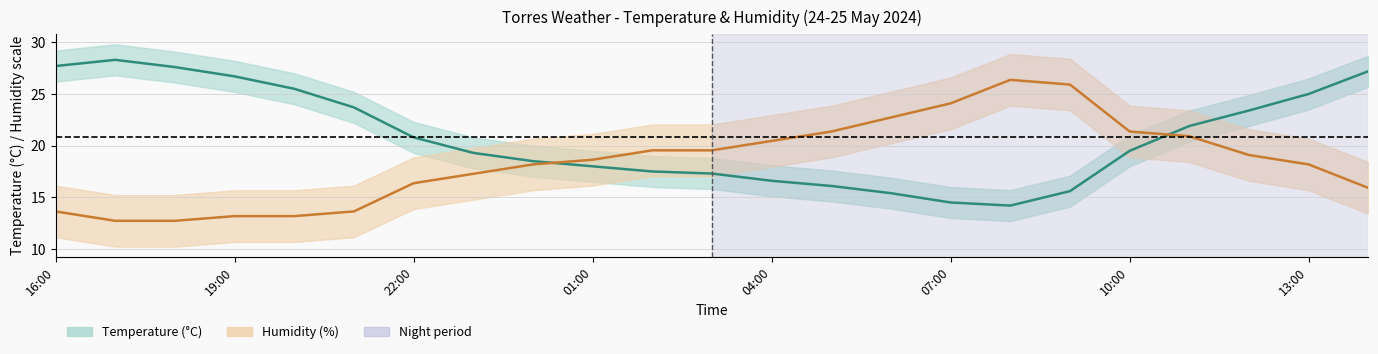

Between 00:00 and 07:00, which series saw the biggest shift?

Humidity (%)